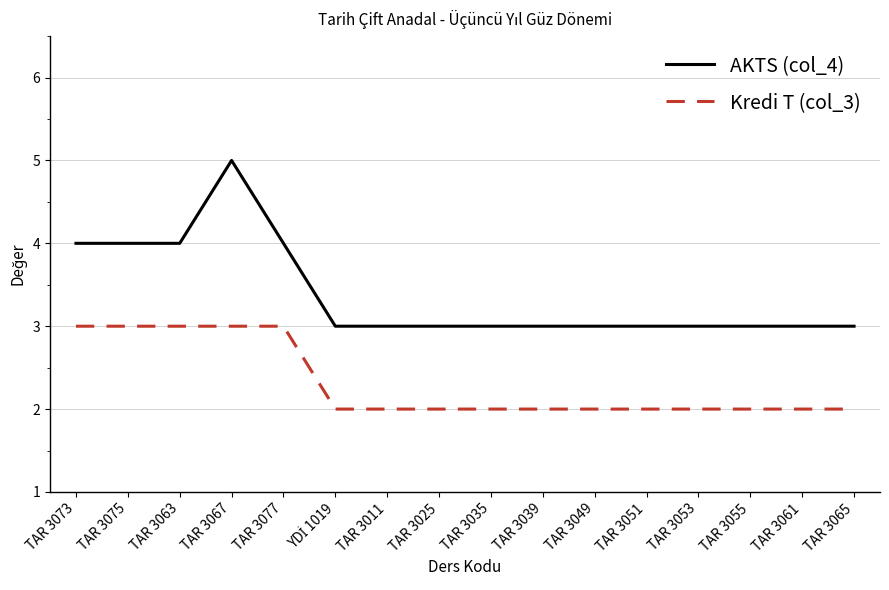

What is the maximum value for Kredi T (col_3)?

3